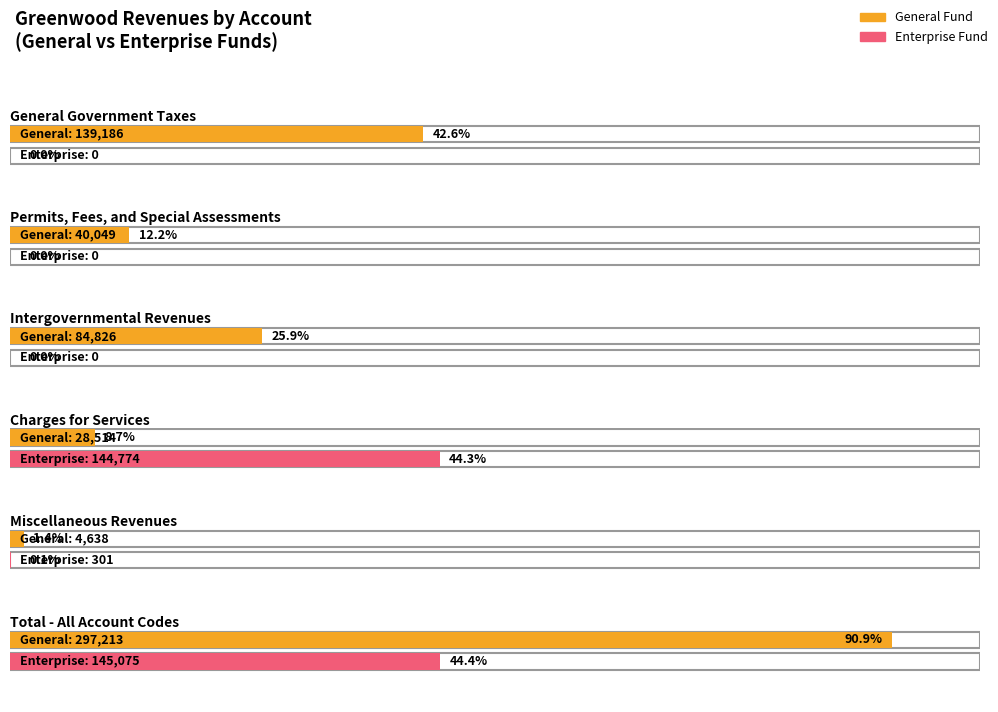

What is the maximum value shown in the chart?

297213